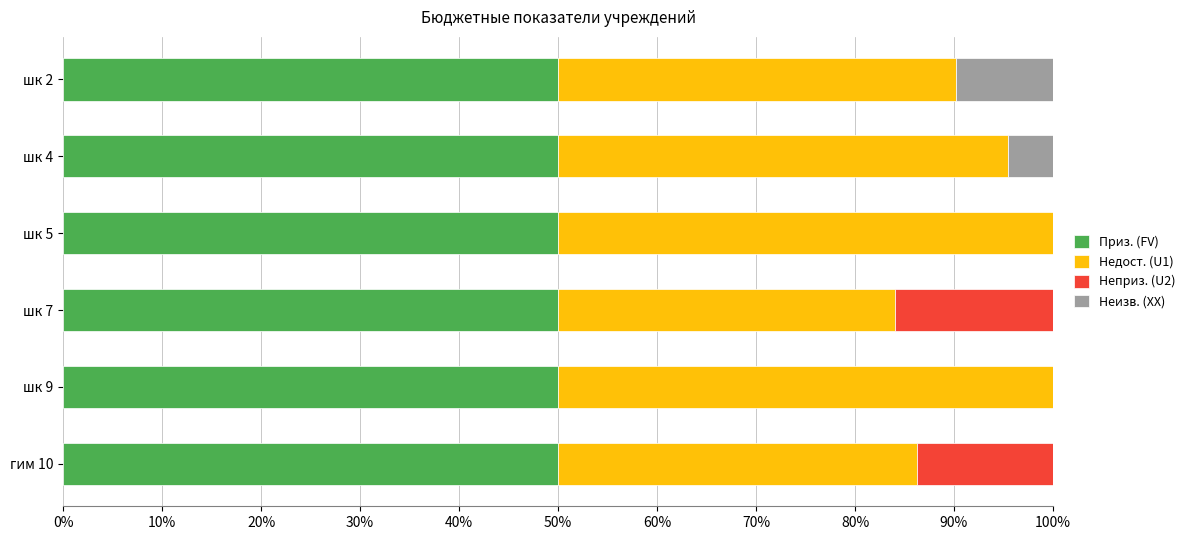

True or false: Приз. (FV) has a value of 50.0 at шк 5.

True